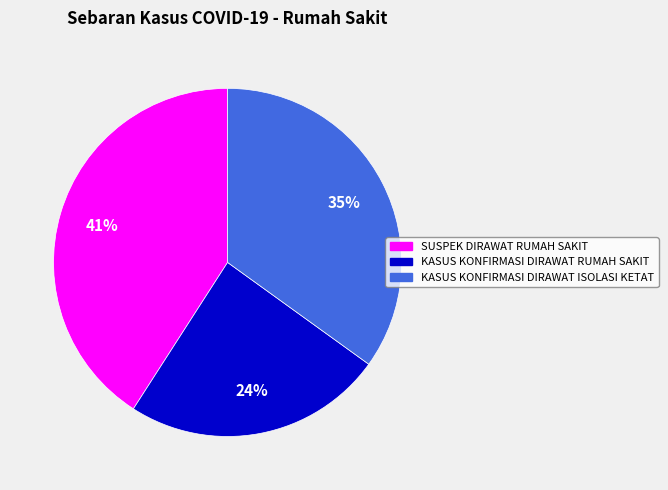

To the nearest percent, what is the difference between the KASUS KONFIRMASI DIRAWAT RUMAH SAKIT and KASUS KONFIRMASI DIRAWAT ISOLASI KETAT slice percentages?

11%